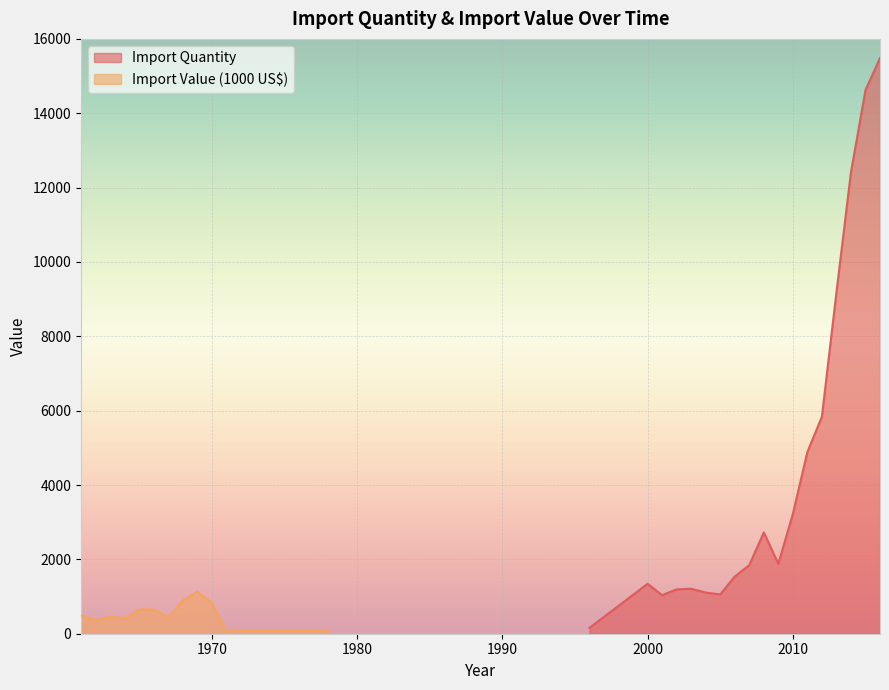

The value of Import Quantity at 2010 is 3220.8. True or false?

True